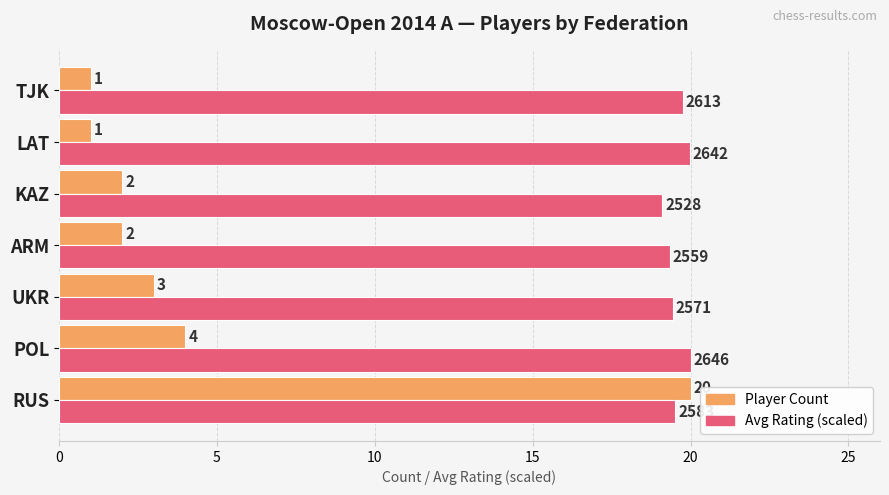

What is the sum of all Avg Rating (scaled) values?

137.1